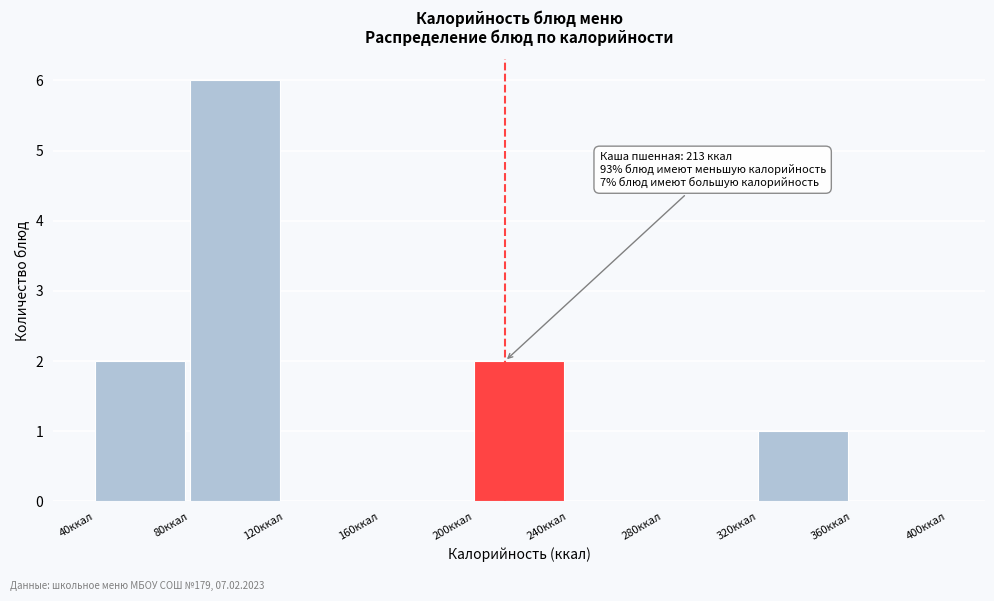

Which range on the x-axis has the tallest bar?

80 to 120